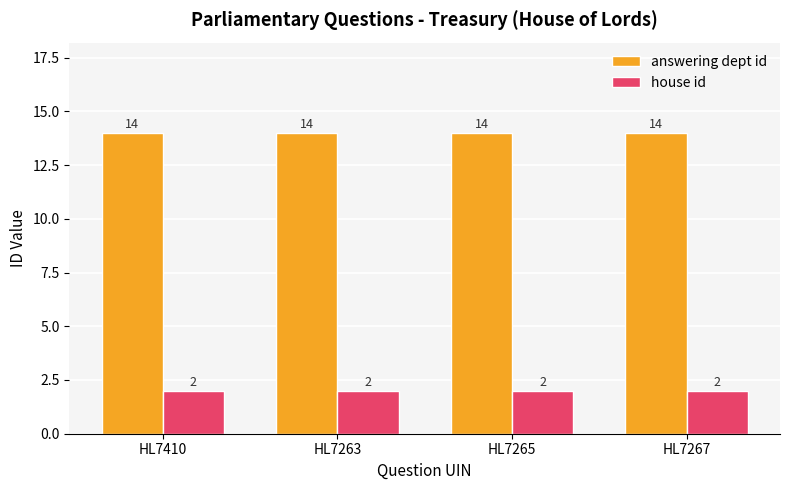

Reading right to left, transcribe all the data shown in this chart.

answering dept id: 14	14	14	14
house id: 2	2	2	2